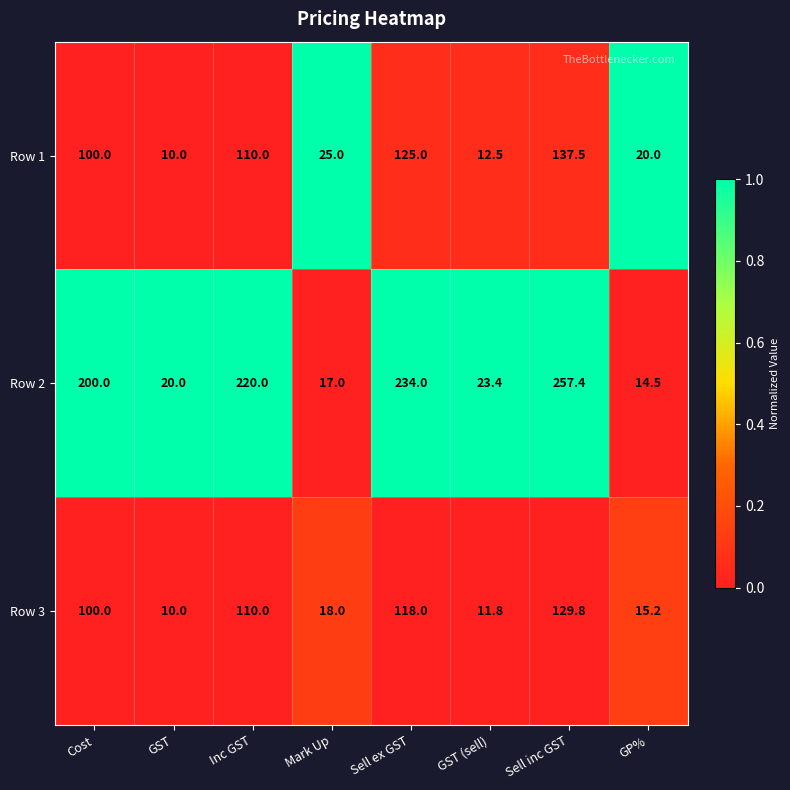

What is the difference between the Row 1 values at GST and GP%?

10.0